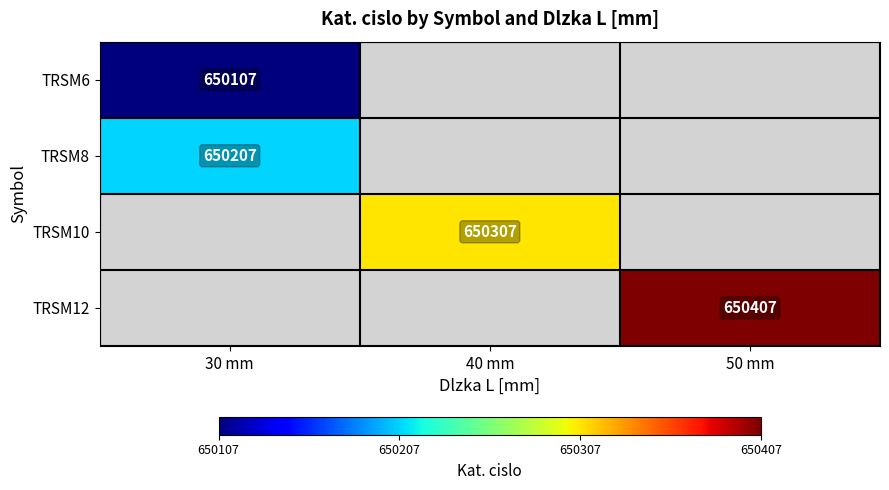

True or false: TRSM10 has a value of 650307 at 40 mm.

True